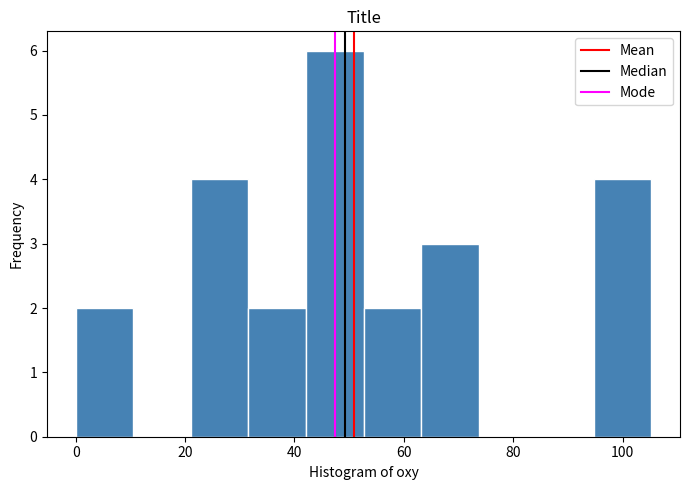

How tall is the bar that spans 22 to 32 on the x-axis? Neither the bar edges nor the heights are printed on the chart, so give them approximately, as read against the axes.

4